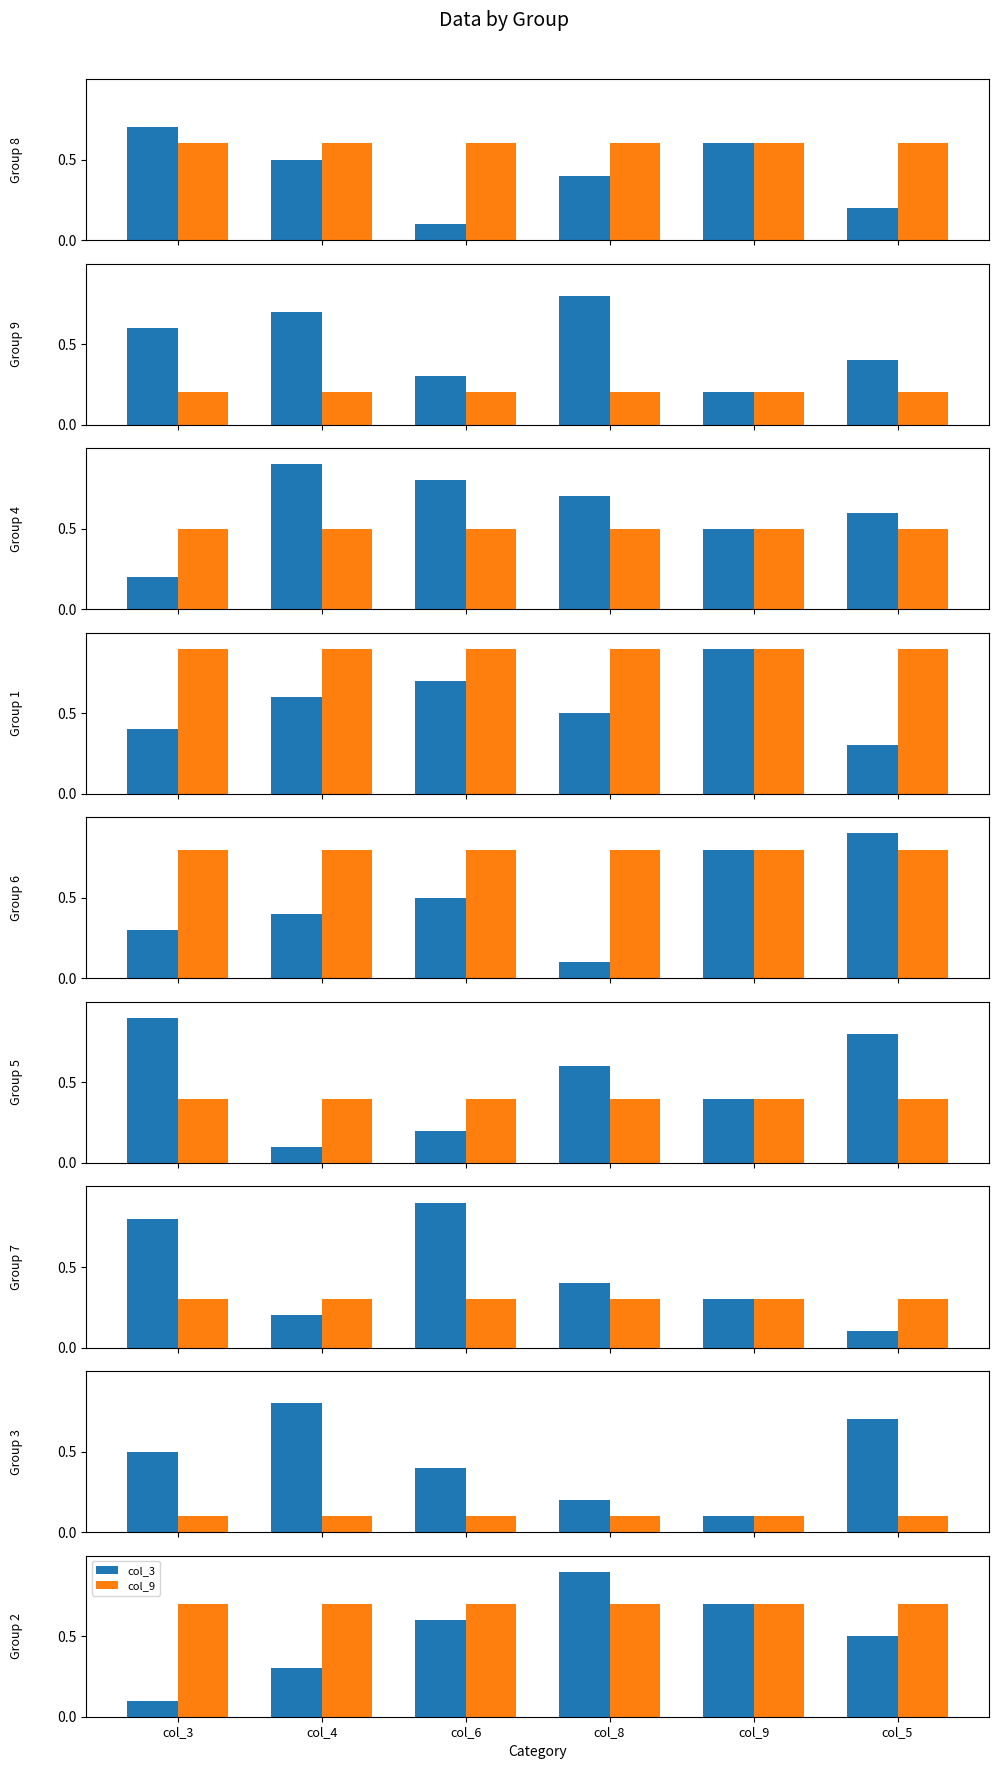

Rank the categories by col_9 value from lowest to highest.

col_3, col_4, col_6, col_8, col_9, col_5